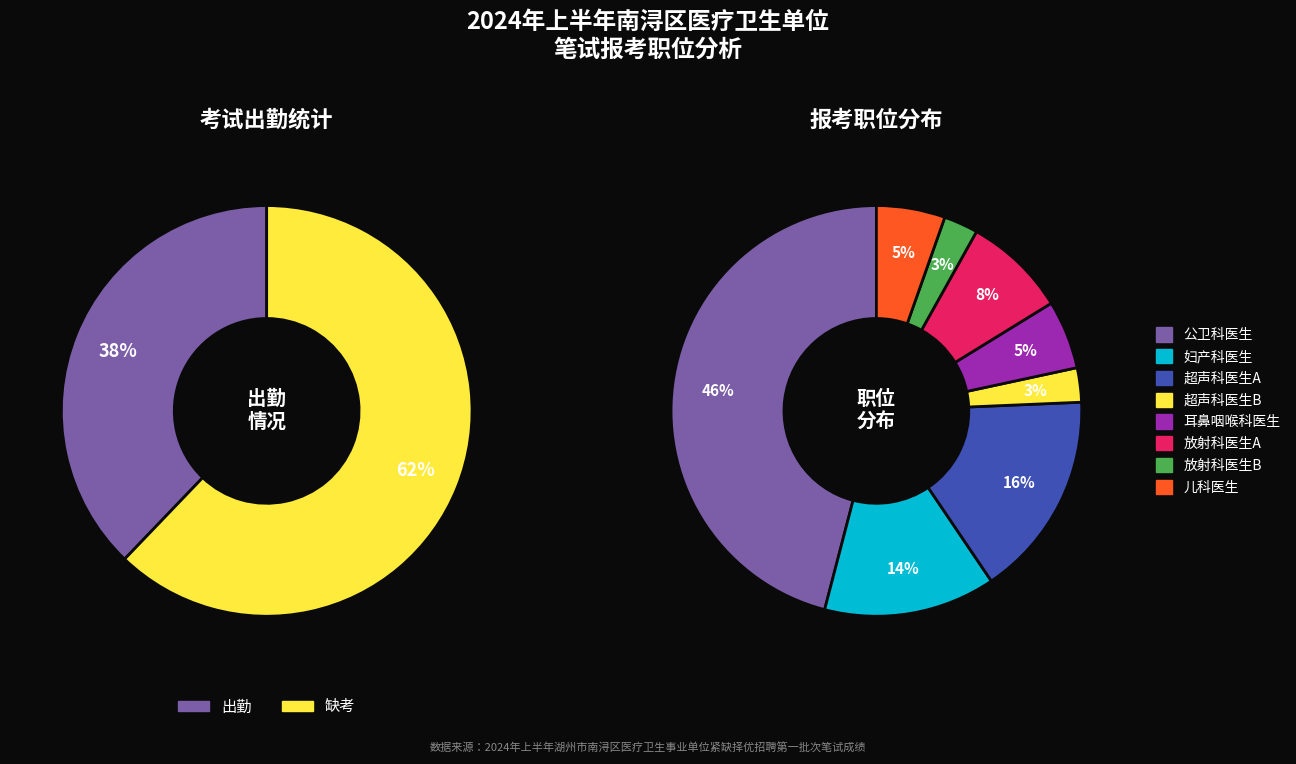

Does 妇产科医生 account for over 50% of the chart?

No